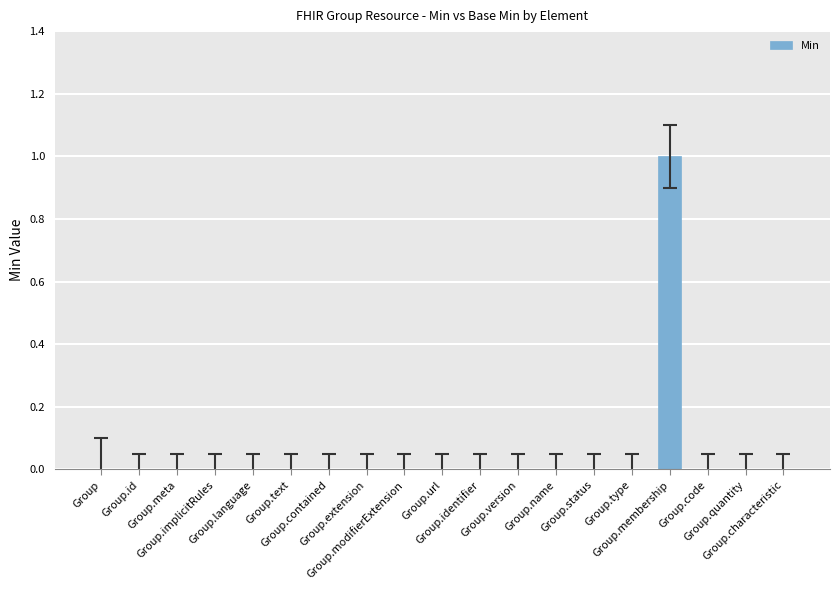

Reading right to left, list all the values displayed in this chart.

Group.characteristic=0	Group.quantity=0	Group.code=0	Group.membership=1	Group.type=0	Group.status=0	Group.name=0	Group.version=0	Group.identifier=0	Group.url=0	Group.modifierExtension=0	Group.extension=0	Group.contained=0	Group.text=0	Group.language=0	Group.implicitRules=0	Group.meta=0	Group.id=0	Group=0